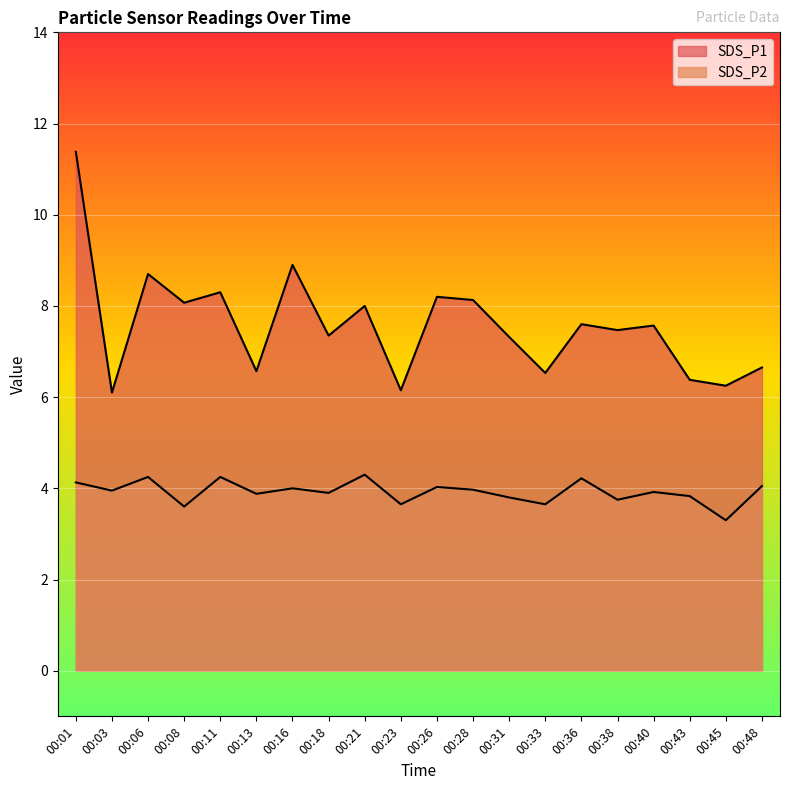

What are all the series names shown in the legend?

SDS_P1, SDS_P2